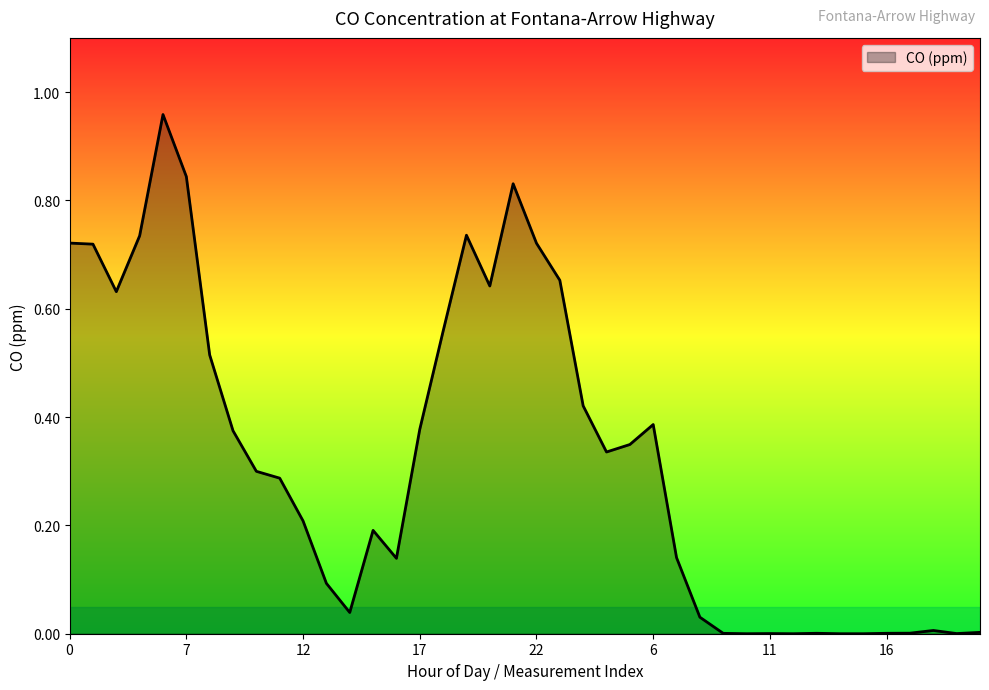

What is the difference between the maximum and minimum values?

1.0